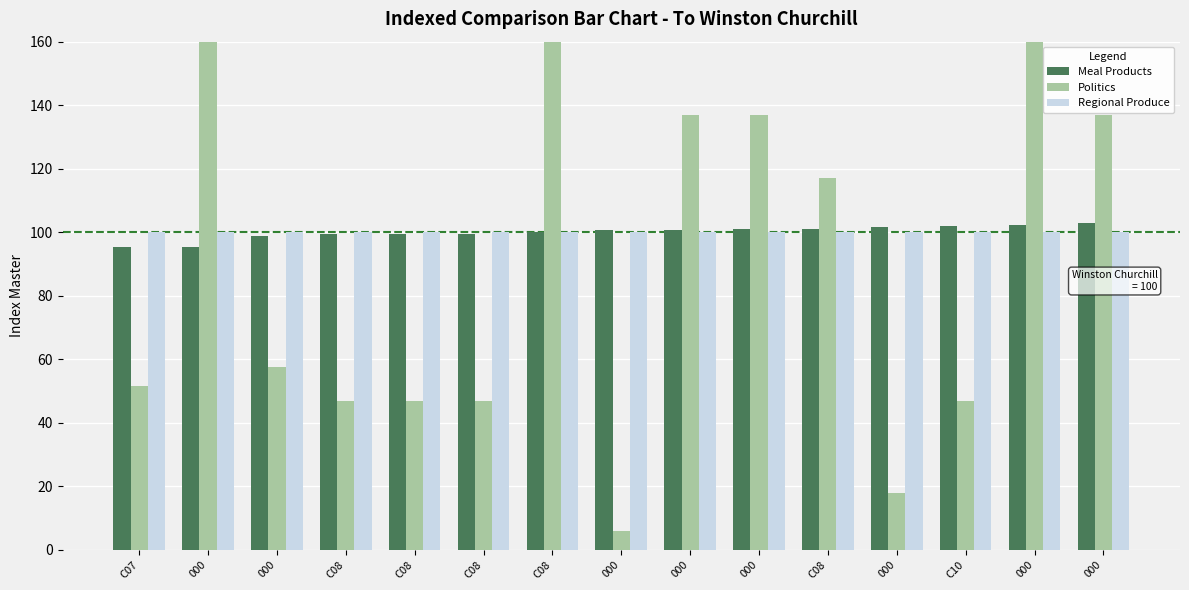

The value of Meal Products at 000 is 100.7. True or false?

True